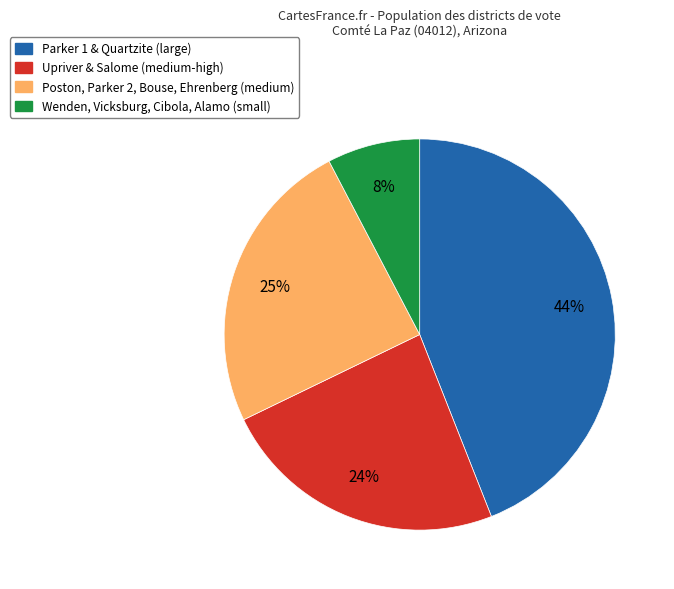

To the nearest percent, what is the average slice percentage?

25%